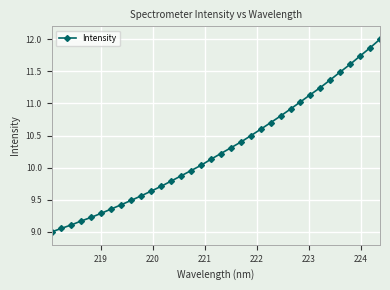

What is the value of the 22nd point from the left?

10.6